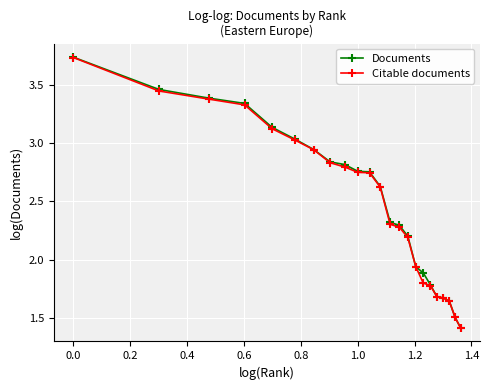

Which series has the widest spread of values?

Documents